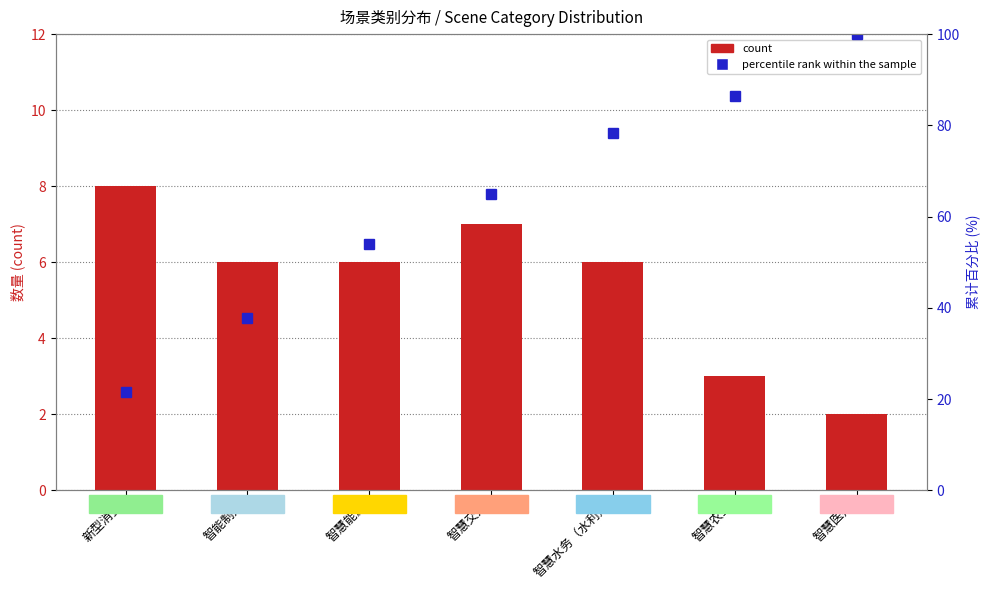

How many data points does each series have?

7